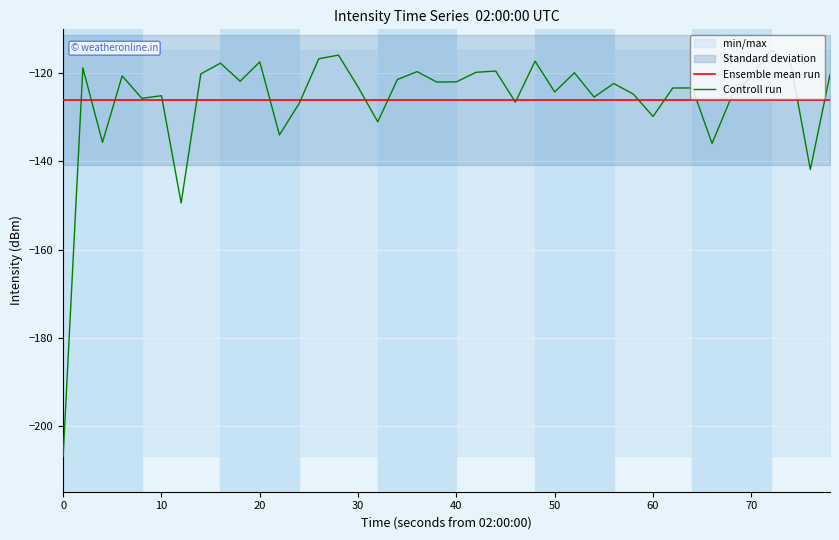

How many values in the Controll run series exceed -121?

16